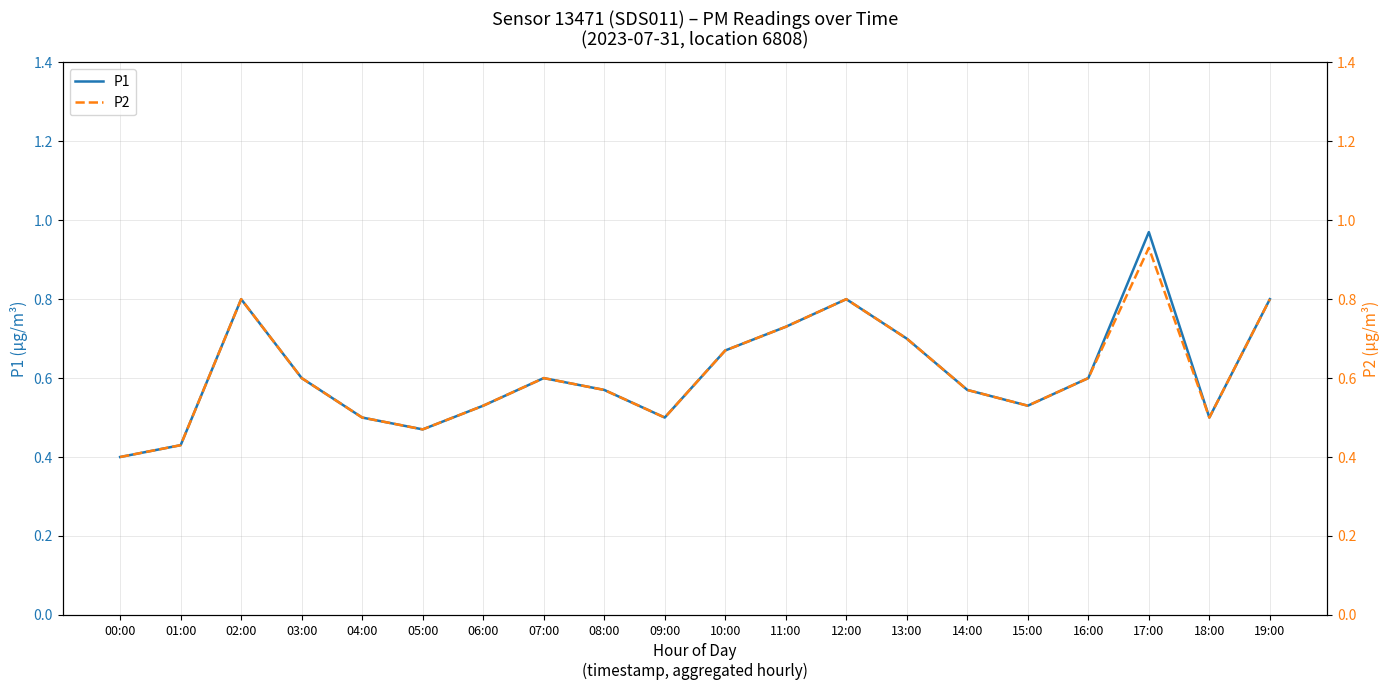

True or false: P1 and P2 cross at least once.

False